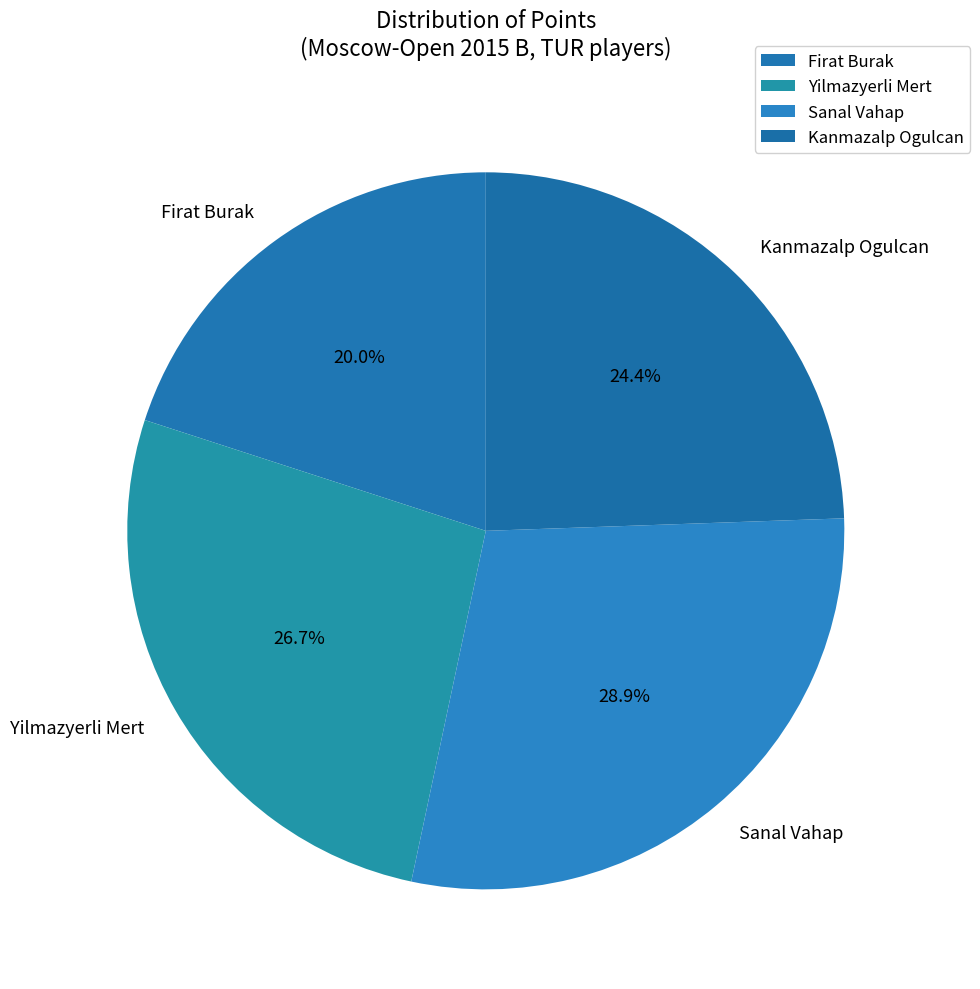

What is the largest slice in the pie chart?

Sanal Vahap